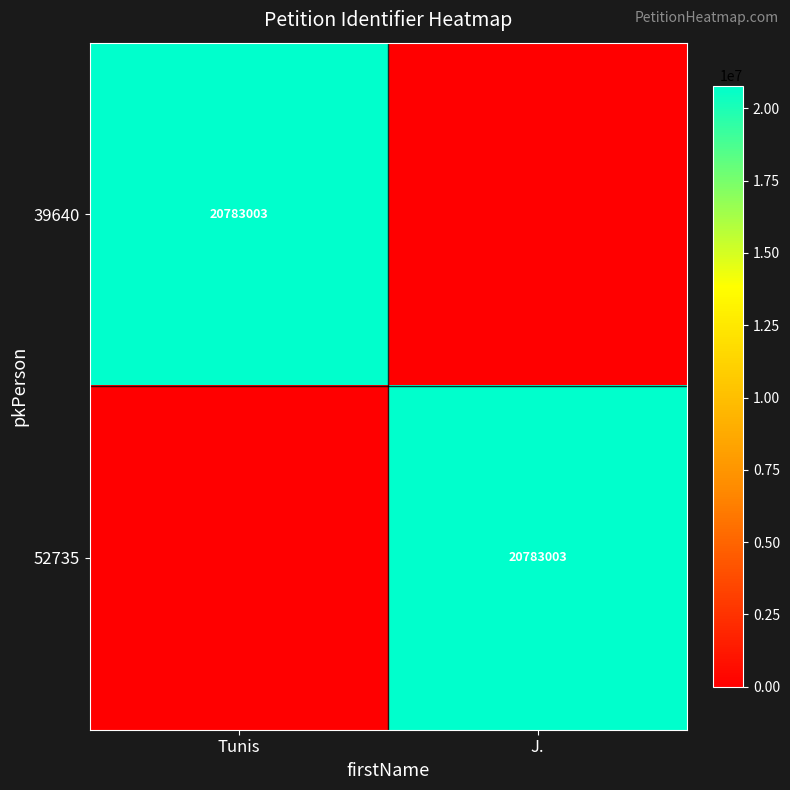

The value of 52735 at J. is 20783003. True or false?

True